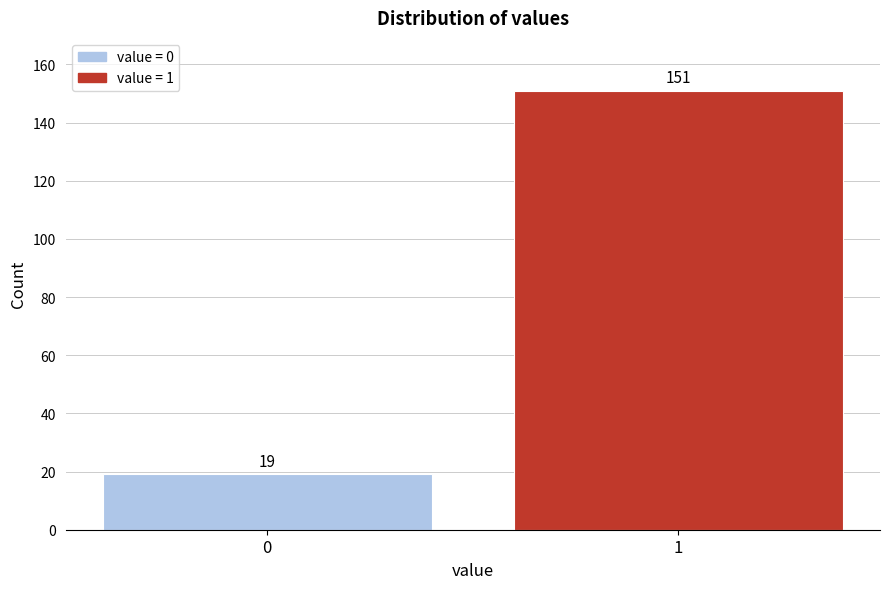

Reading right to left, transcribe all the data shown in this chart.

151	19